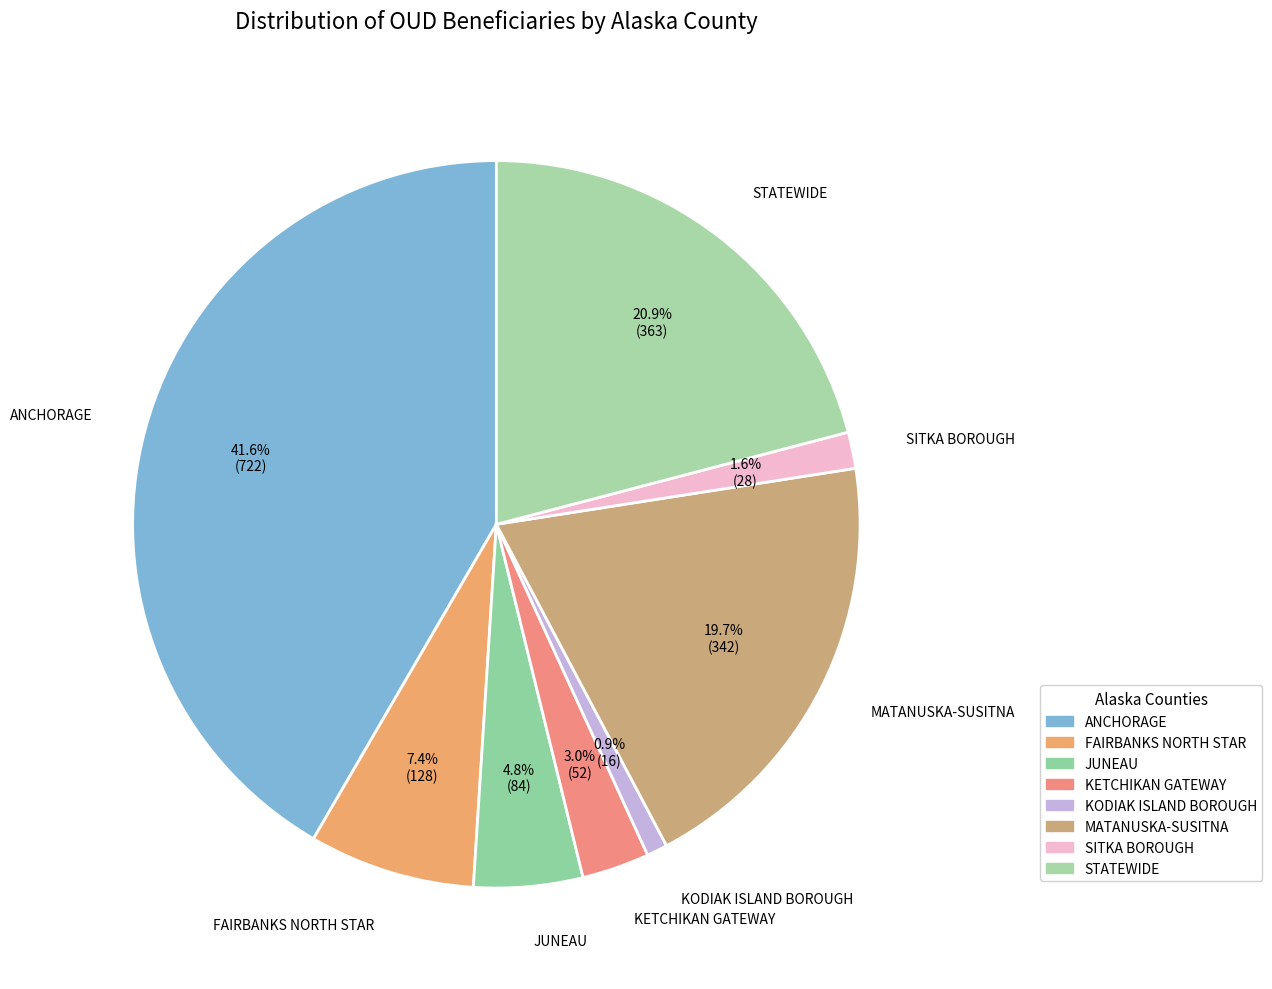

How many slices are in this pie chart?

8